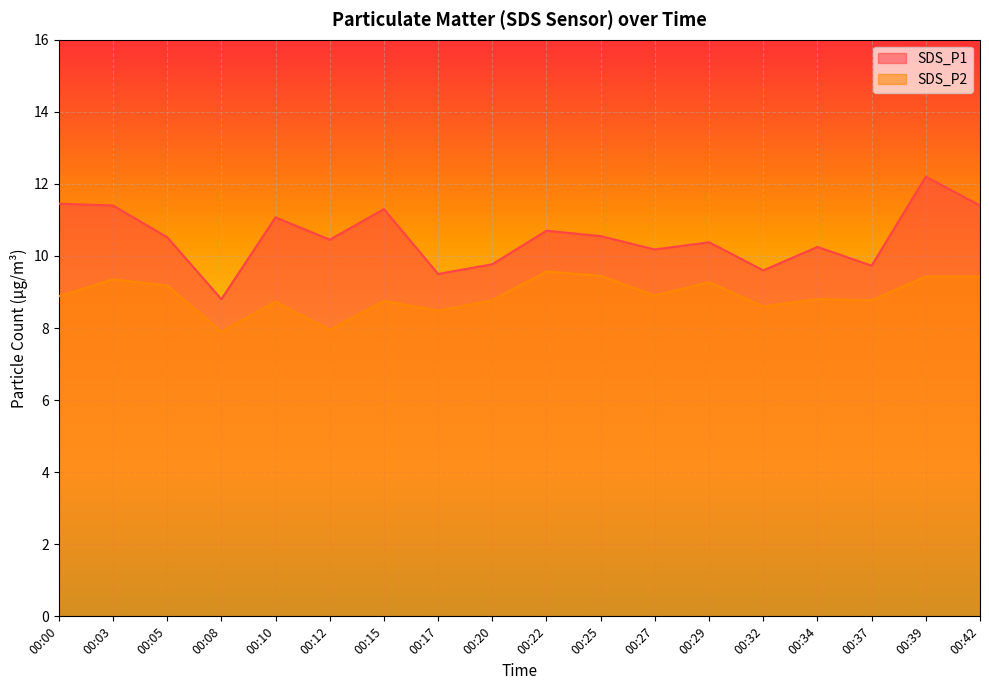

How many lines are shown in the chart?

2